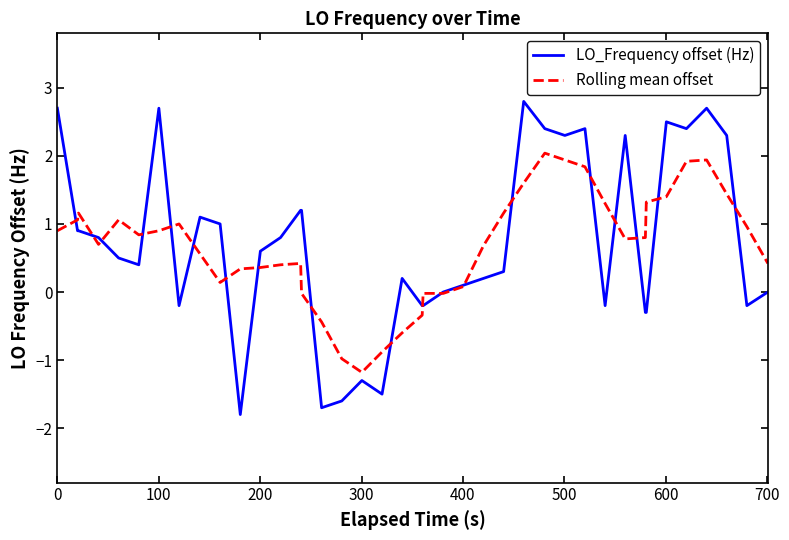

Count the number of categories in the chart.

40